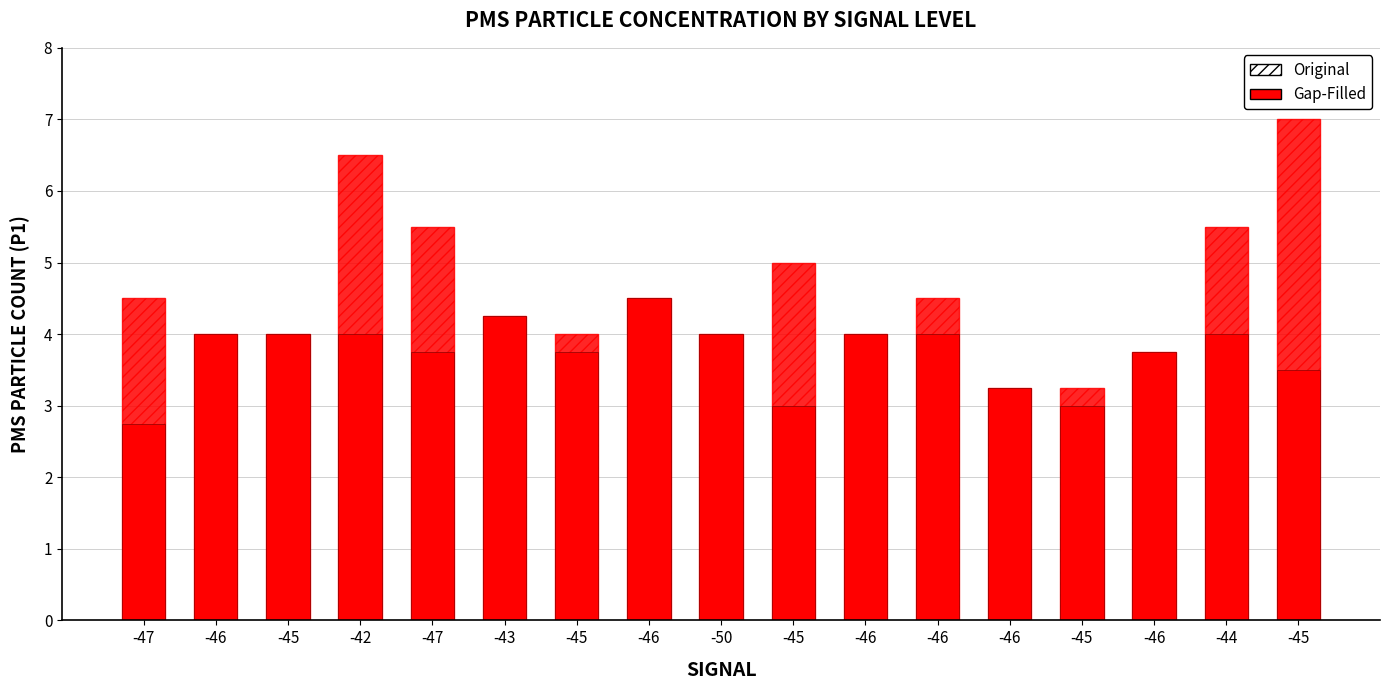

Count the Gap-Filled values in the range 3 to 4.

14